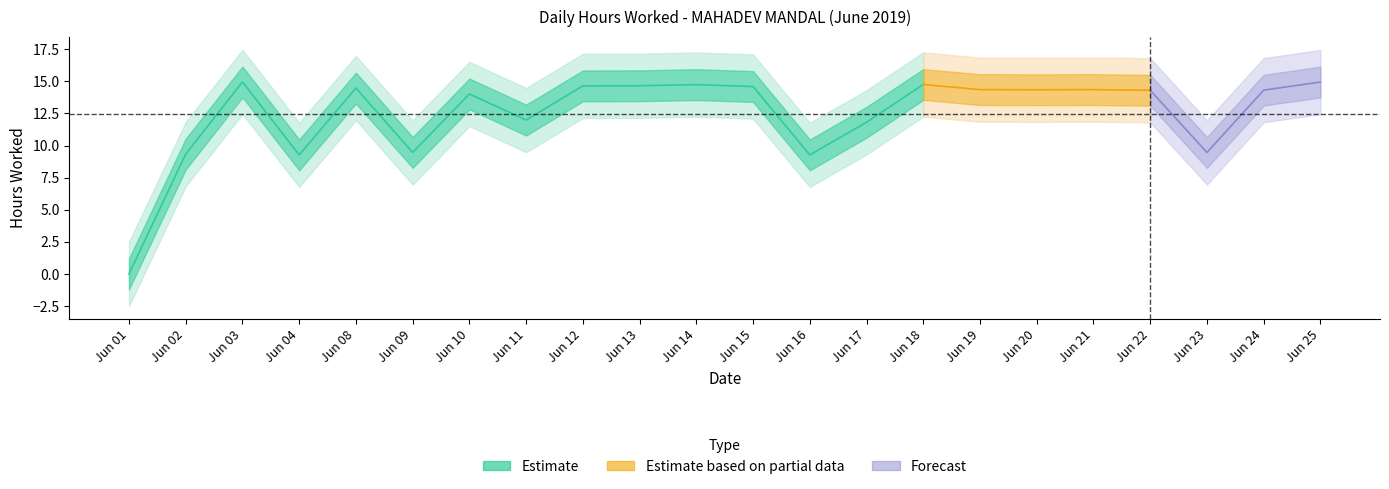

What is the value of the 5th point from the left?

14.5